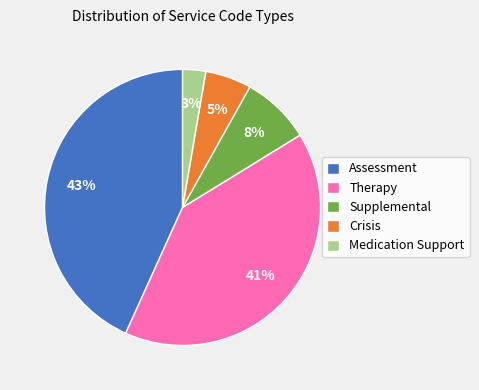

Does Assessment account for over 50% of the chart?

No